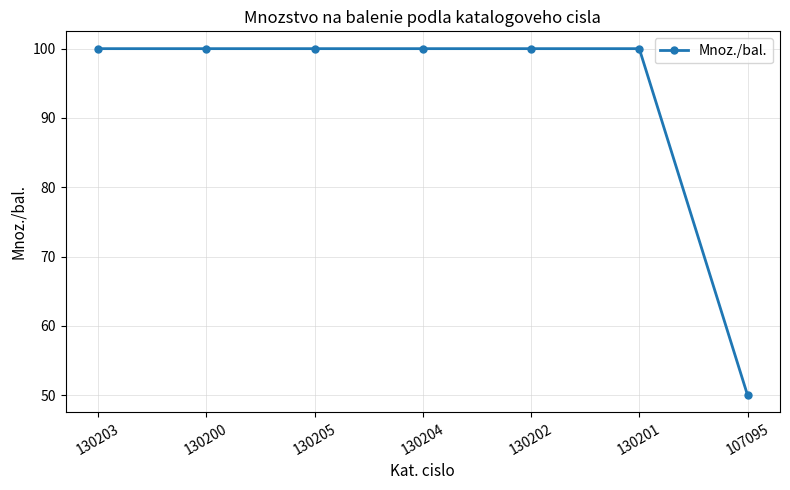

Reading left to right, transcribe all the data shown in this chart.

130203=100	130200=100	130205=100	130204=100	130202=100	130201=100	107095=50